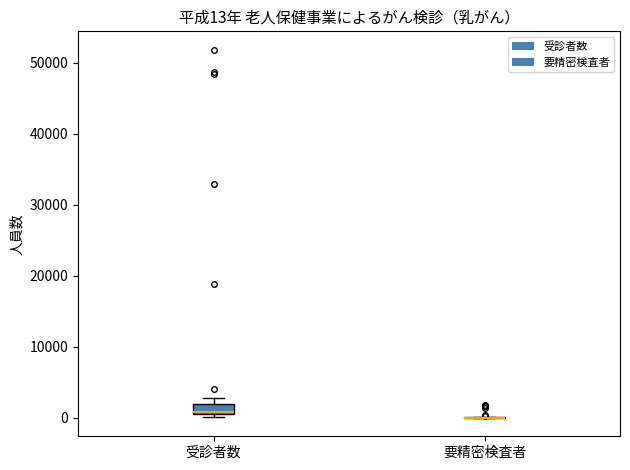

Which box is the tallest, from its lower edge to its upper edge?

受診者数